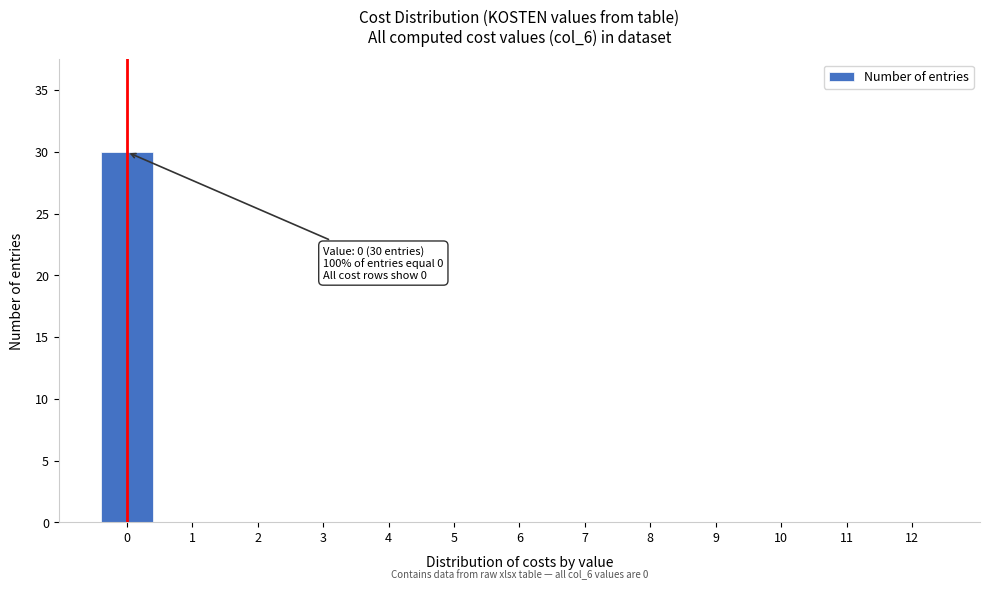

Reading left to right, extract all data points from this chart.

0=30	1=0	2=0	3=0	4=0	5=0	6=0	7=0	8=0	9=0	10=0	11=0	12=0